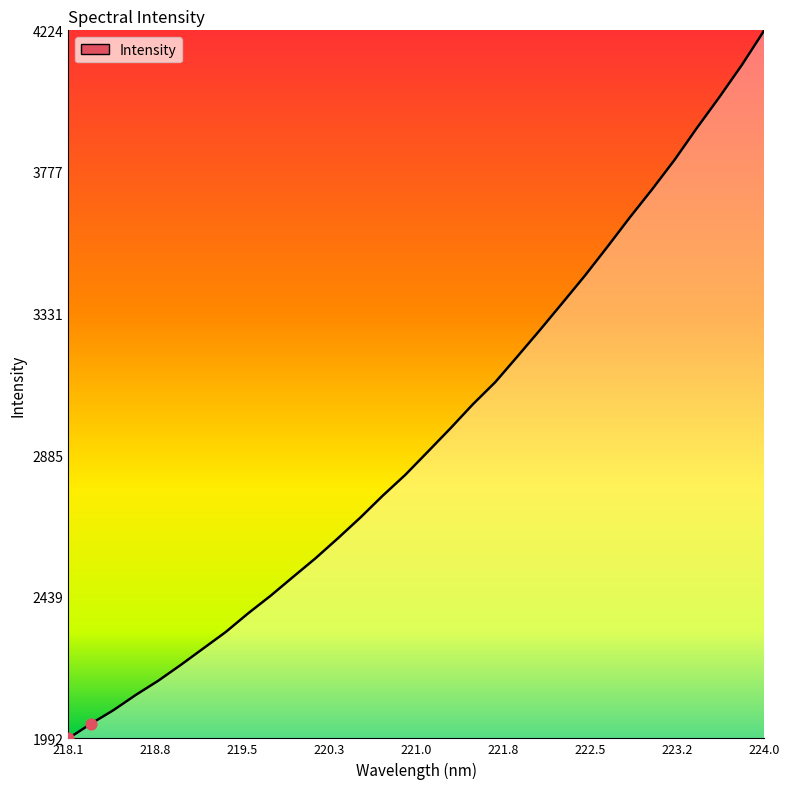

What is the maximum value shown in the chart?

4224.2